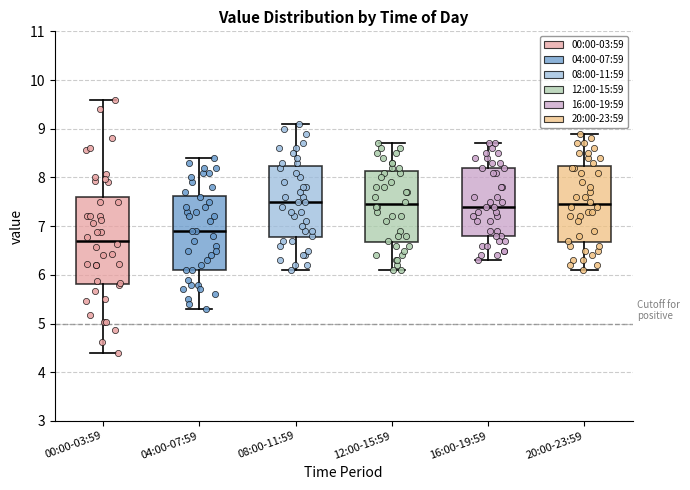

Reading left to right, transcribe this box plot: for each box, give where its median line is, the range the box spans, and where its two whiskers end, as read against the y-axis. The values are not printed on the chart, so give them approximately, as read against the axis.

00:00-03:59: median 6.7, box 5.8 to 7.6, whiskers 4.4 to 9.6
04:00-07:59: median 6.9, box 6.1 to 7.6, whiskers 5.3 to 8.4
08:00-11:59: median 7.5, box 6.8 to 8.2, whiskers 6.1 to 9.1
12:00-15:59: median 7.5, box 6.7 to 8.1, whiskers 6.1 to 8.7
16:00-19:59: median 7.4, box 6.8 to 8.2, whiskers 6.3 to 8.7
20:00-23:59: median 7.5, box 6.7 to 8.2, whiskers 6.1 to 8.9